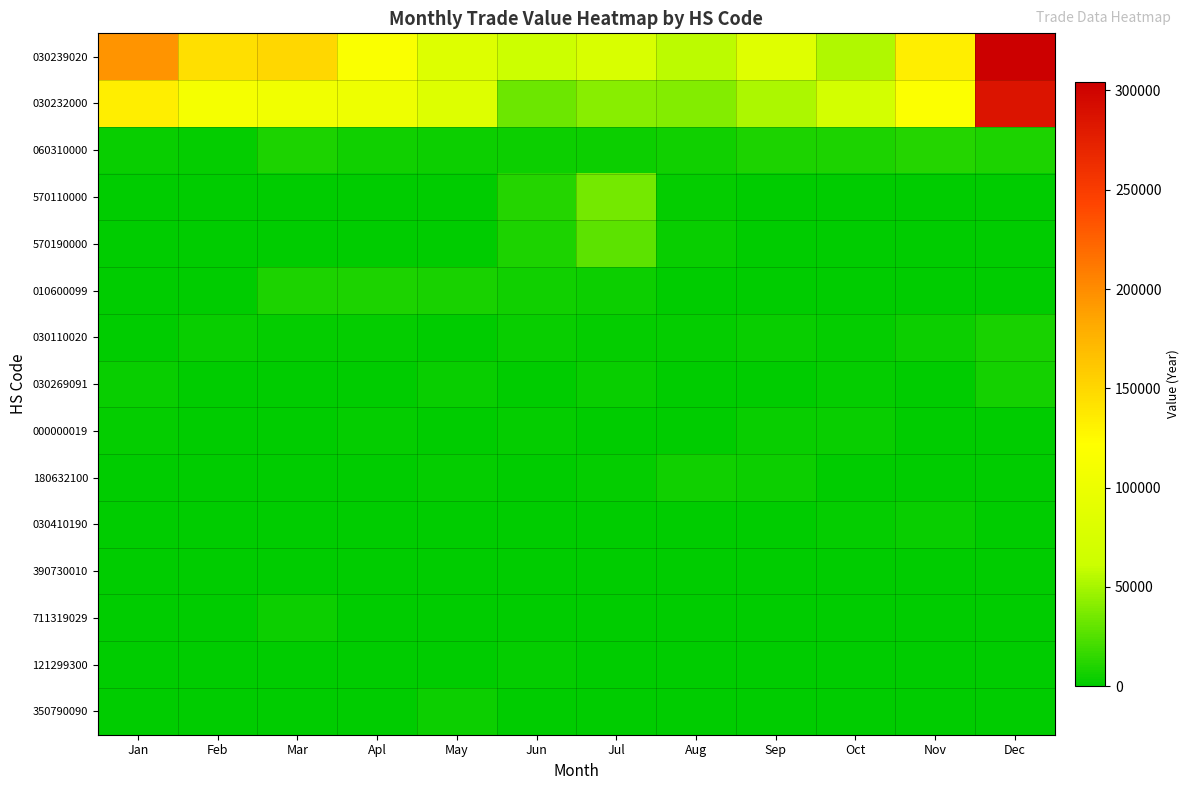

What is the difference between the highest and lowest values at Sep?

83304